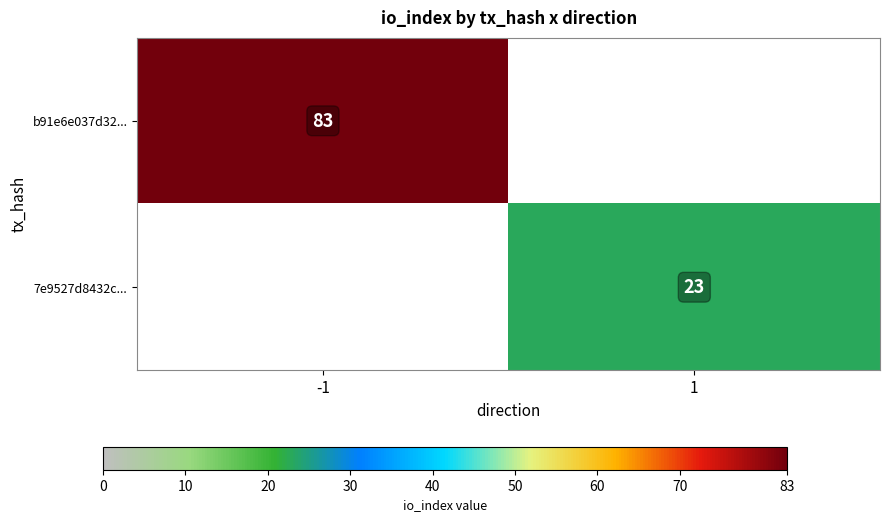

What is the maximum value shown in the chart?

83.0